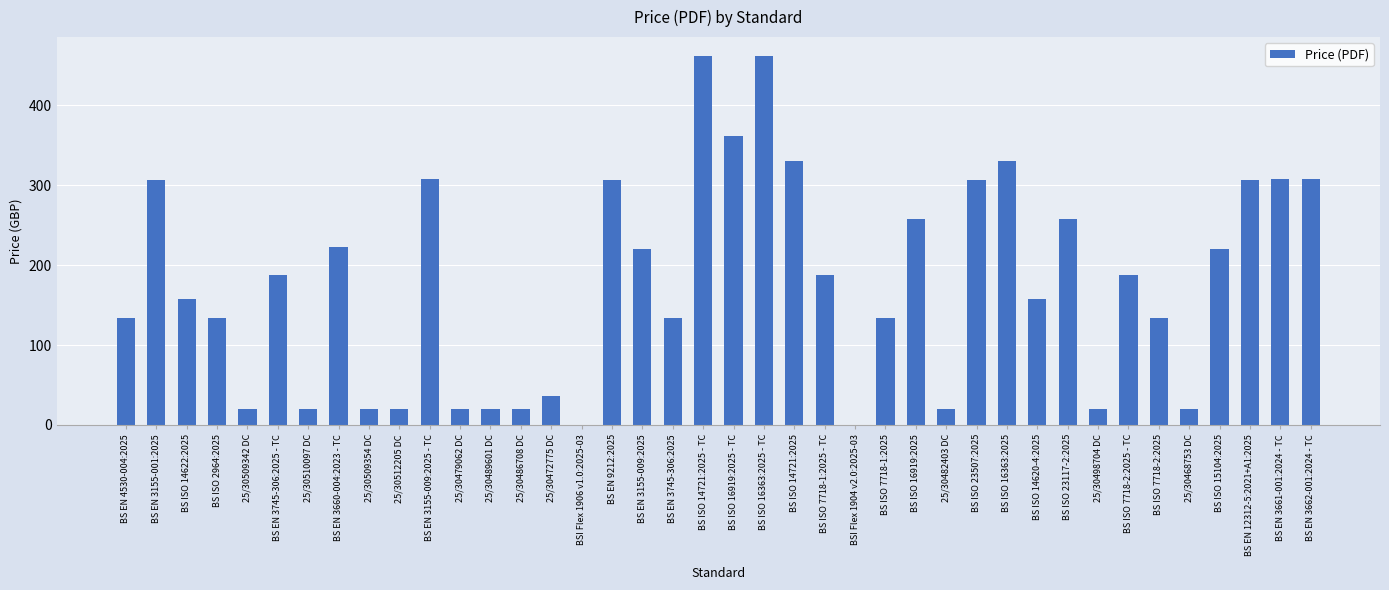

Reading left to right, extract all data points from this chart.

BS EN 4530-004:2025=134	BS EN 3155-001:2025=306	BS ISO 14622:2025=158	BS ISO 2964:2025=134	25/30509342 DC=20	BS EN 3745-306:2025 - TC=188	25/30510097 DC=20	BS EN 3660-004:2023 - TC=222	25/30509354 DC=20	25/30512205 DC=20	BS EN 3155-009:2025 - TC=308	25/30479062 DC=20	25/30489601 DC=20	25/30486708 DC=20	25/30472775 DC=36	BSI Flex 1906 v1.0:2025-03=0	BS EN 9212:2025=306	BS EN 3155-009:2025=220	BS EN 3745-306:2025=134	BS ISO 14721:2025 - TC=462	BS ISO 16919:2025 - TC=362	BS ISO 16363:2025 - TC=462	BS ISO 14721:2025=330	BS ISO 7718-1:2025 - TC=188	BSI Flex 1904 v2.0:2025-03=0	BS ISO 7718-1:2025=134	BS ISO 16919:2025=258	25/30482403 DC=20	BS ISO 23507:2025=306	BS ISO 16363:2025=330	BS ISO 14620-4:2025=158	BS ISO 23117-2:2025=258	25/30498704 DC=20	BS ISO 7718-2:2025 - TC=188	BS ISO 7718-2:2025=134	25/30468753 DC=20	BS ISO 15104:2025=220	BS EN 12312-5:2021+A1:2025=306	BS EN 3661-001:2024 - TC=308	BS EN 3662-001:2024 - TC=308